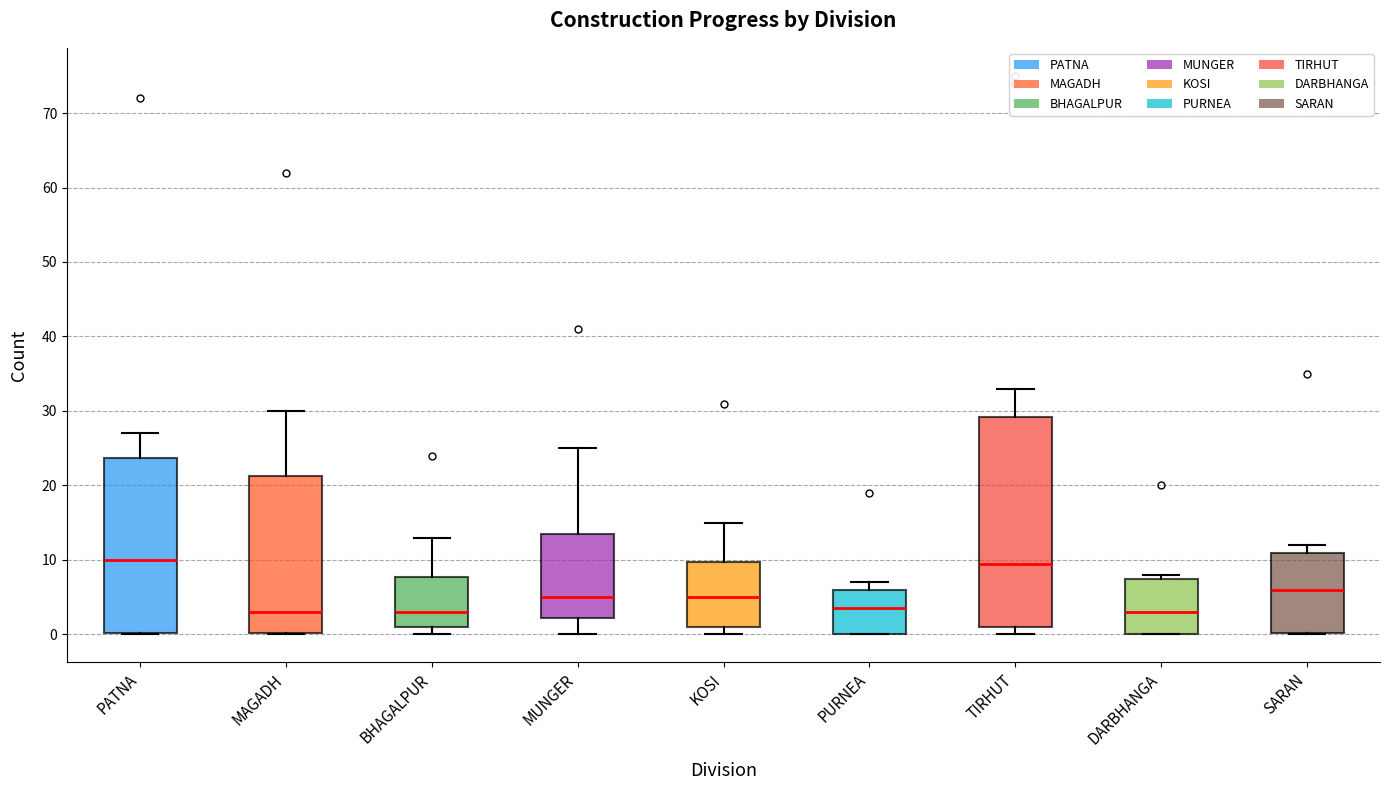

Reading left to right, transcribe this box plot: for each box, give where its median line is, the range the box spans, and where its two whiskers end, as read against the y-axis. The values are not printed on the chart, so give them approximately, as read against the axis.

PATNA: median 10, box 0 to 24, whiskers 0 to 27
MAGADH: median 3, box 0 to 21, whiskers 0 to 30
BHAGALPUR: median 3, box 1 to 8, whiskers 0 to 13
MUNGER: median 5, box 2 to 14, whiskers 0 to 25
KOSI: median 5, box 1 to 10, whiskers 0 to 15
PURNEA: median 4, box 0 to 6, whiskers 0 to 7
TIRHUT: median 10, box 1 to 29, whiskers 0 to 33
DARBHANGA: median 3, box 0 to 8, whiskers 0 to 8 (just above the box's upper edge)
SARAN: median 6, box 0 to 11, whiskers 0 to 12